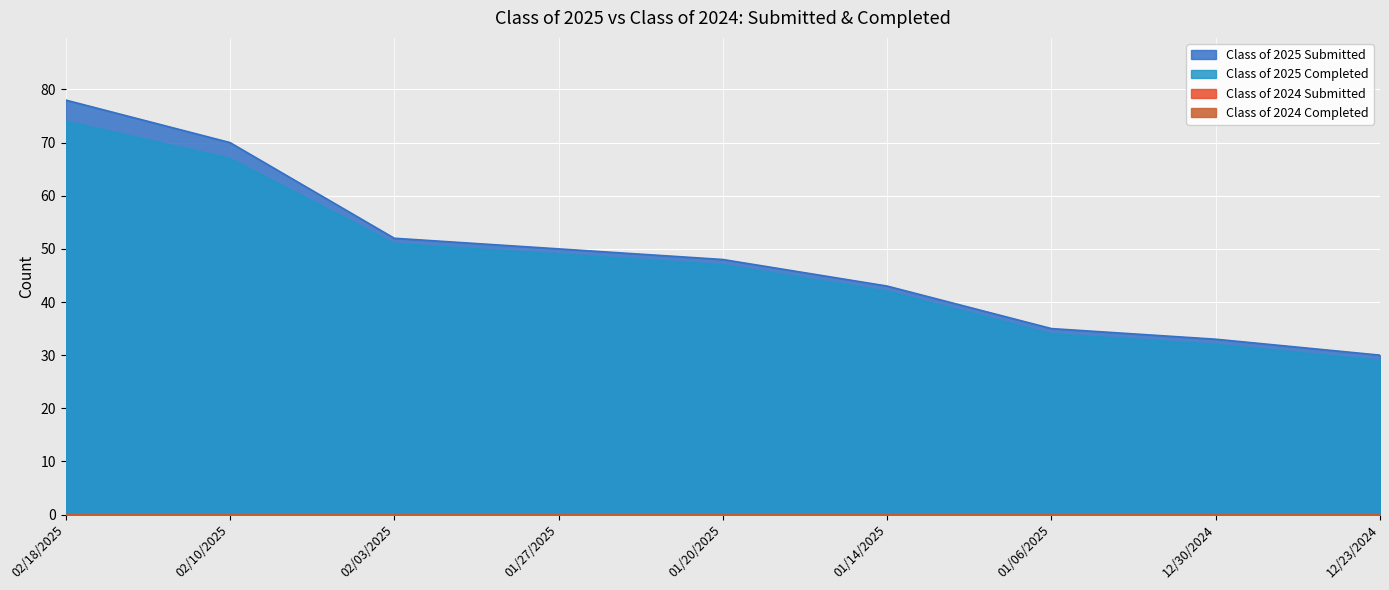

Read the Class of 2025 Submitted value at 02/18/2025.

78